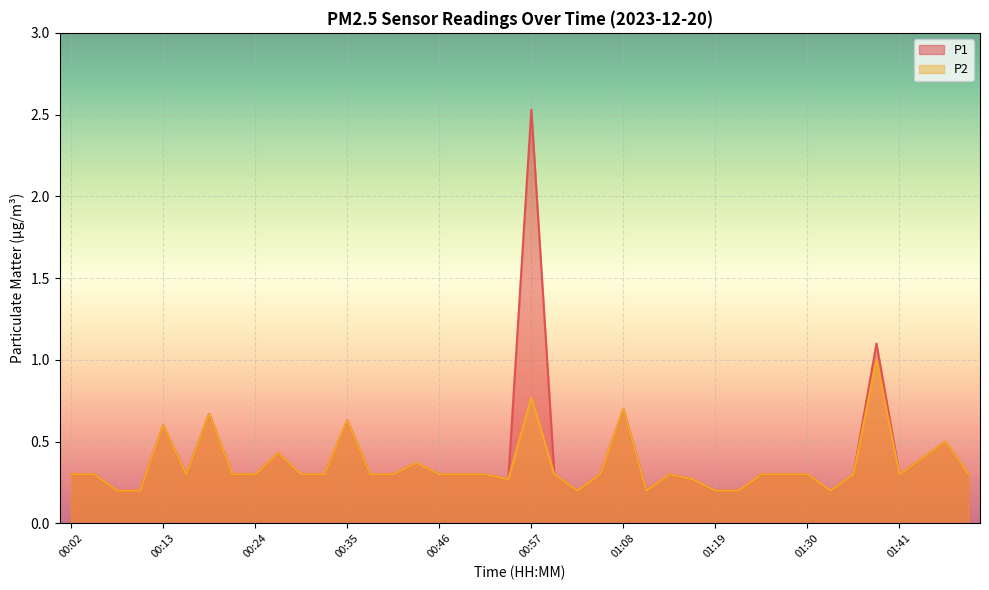

What is the sum of the P1 values at 01:38 and 00:46?

1.4